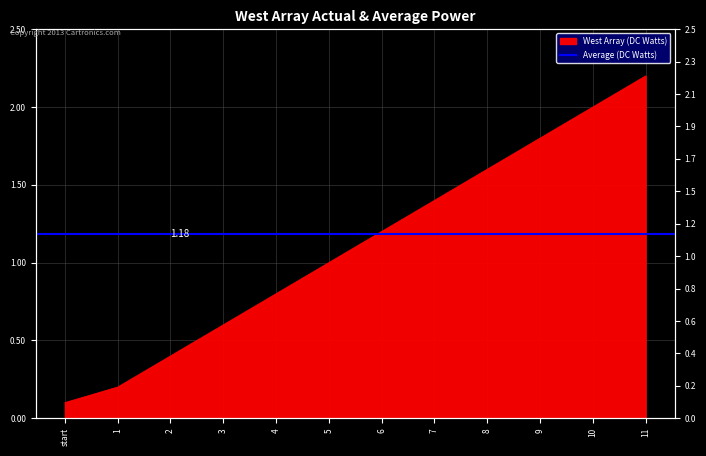

Rank the categories by value from highest to lowest.

11, 10, 9, 8, 7, 6, 5, 4, 3, 2, 1, start